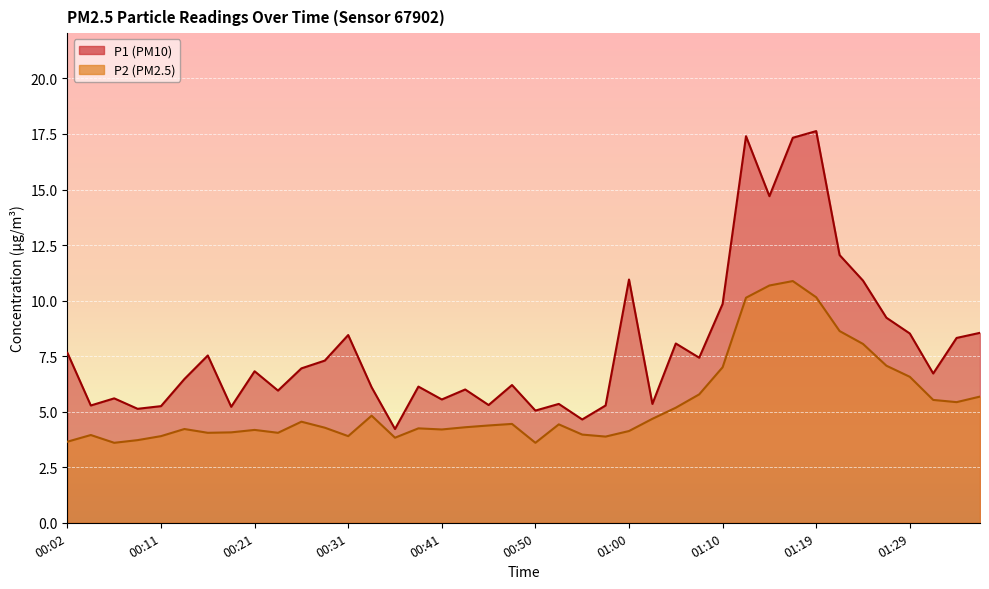

Where is the first local maximum for P1?

00:07